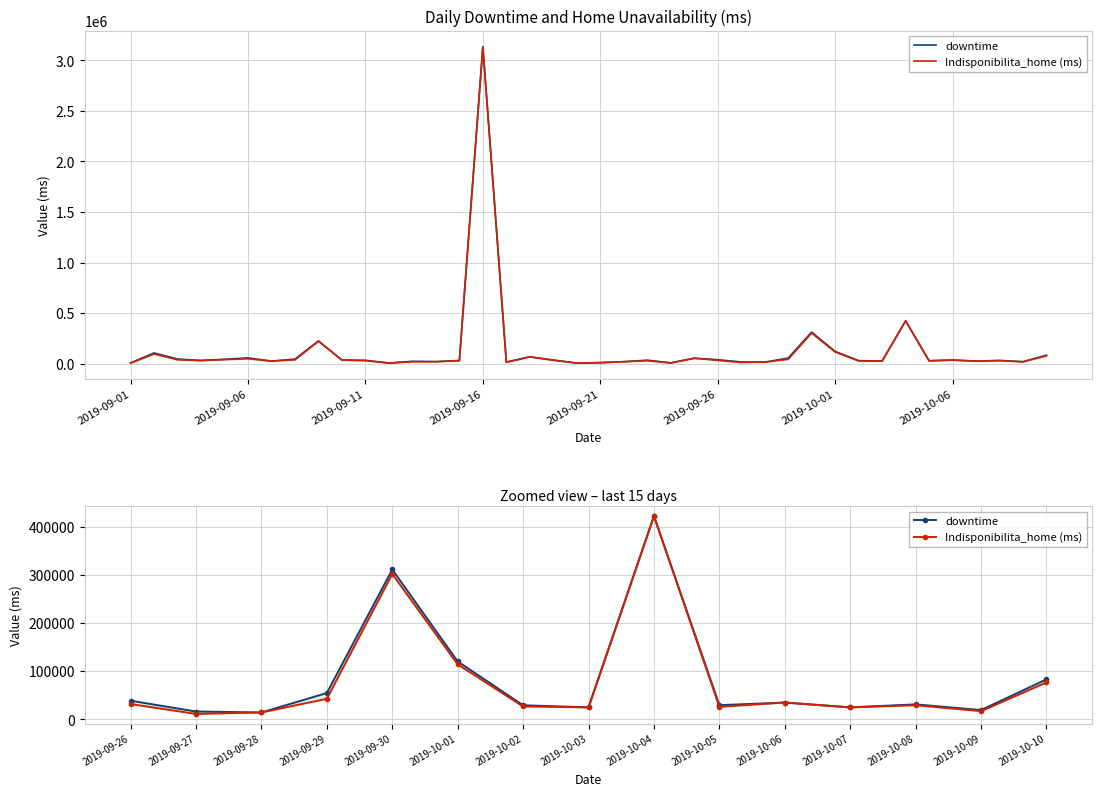

Does the chart have visible grid lines?

Yes